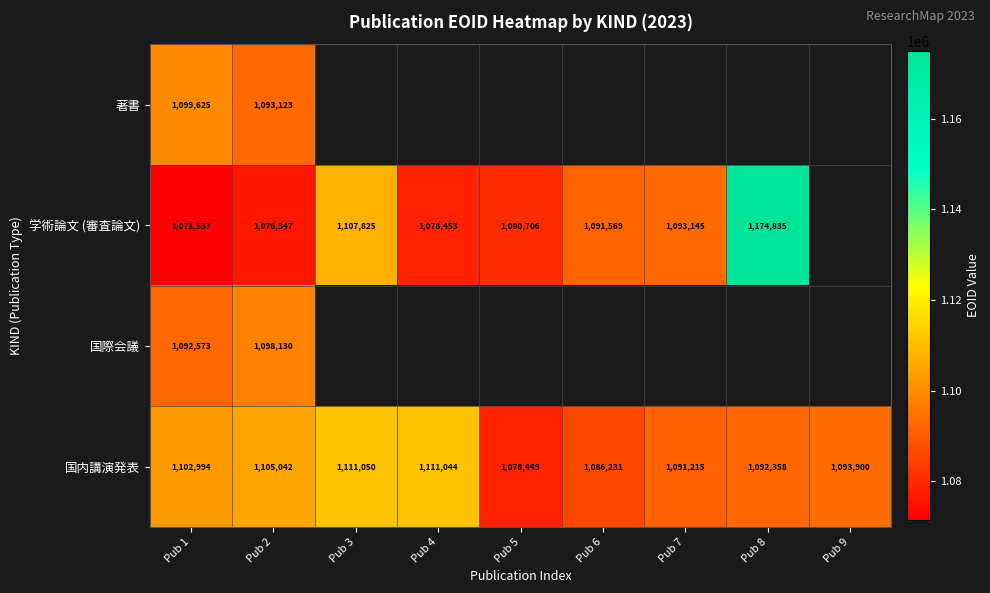

List the labels in order of 国内講演発表 value, largest first.

Pub 3, Pub 4, Pub 2, Pub 1, Pub 9, Pub 8, Pub 7, Pub 6, Pub 5